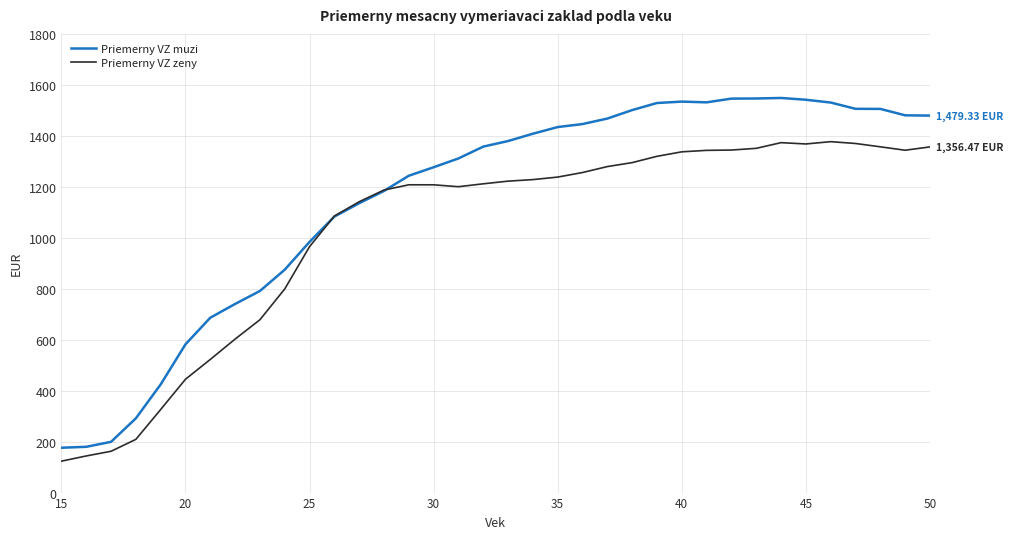

Which series has the largest total across all categories?

Priemerny VZ muzi